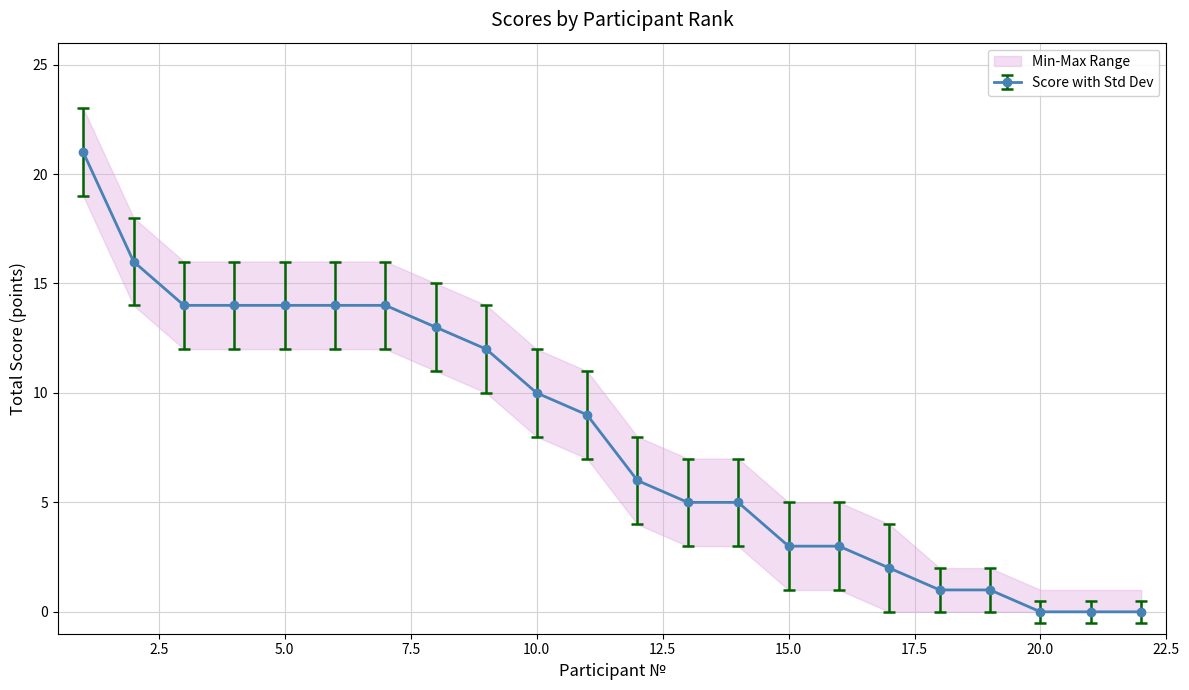

Which label corresponds to the largest value in the chart?

1